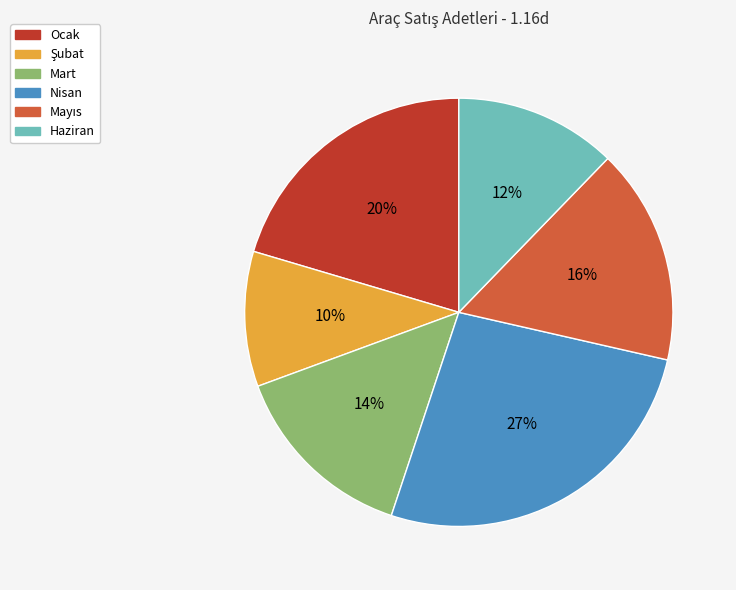

What percentage is the Nisan slice, to the nearest percent?

27%